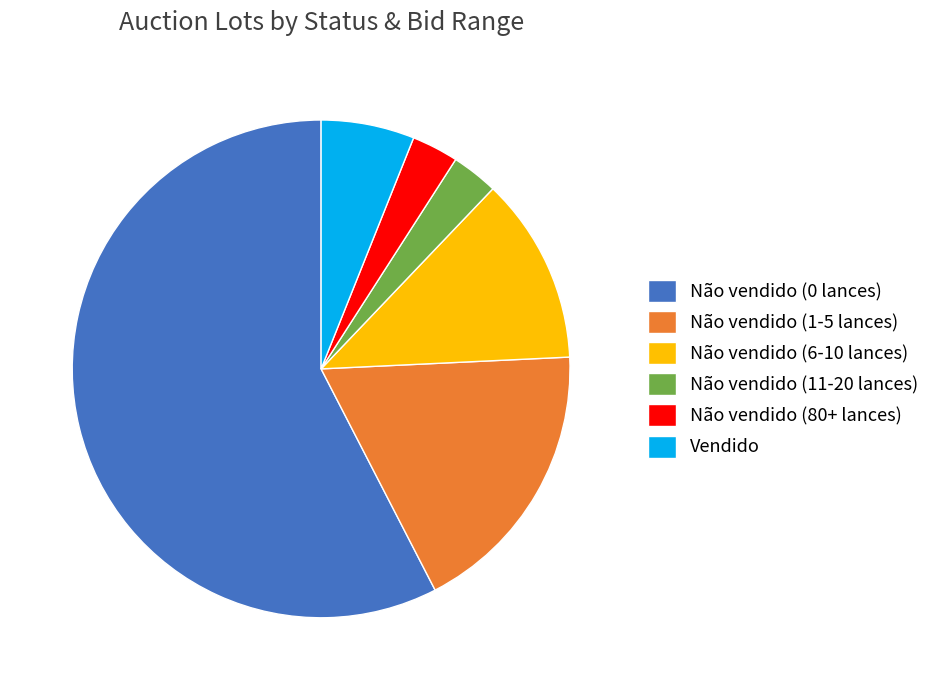

Which category accounts for the majority?

Não vendido (0 lances)